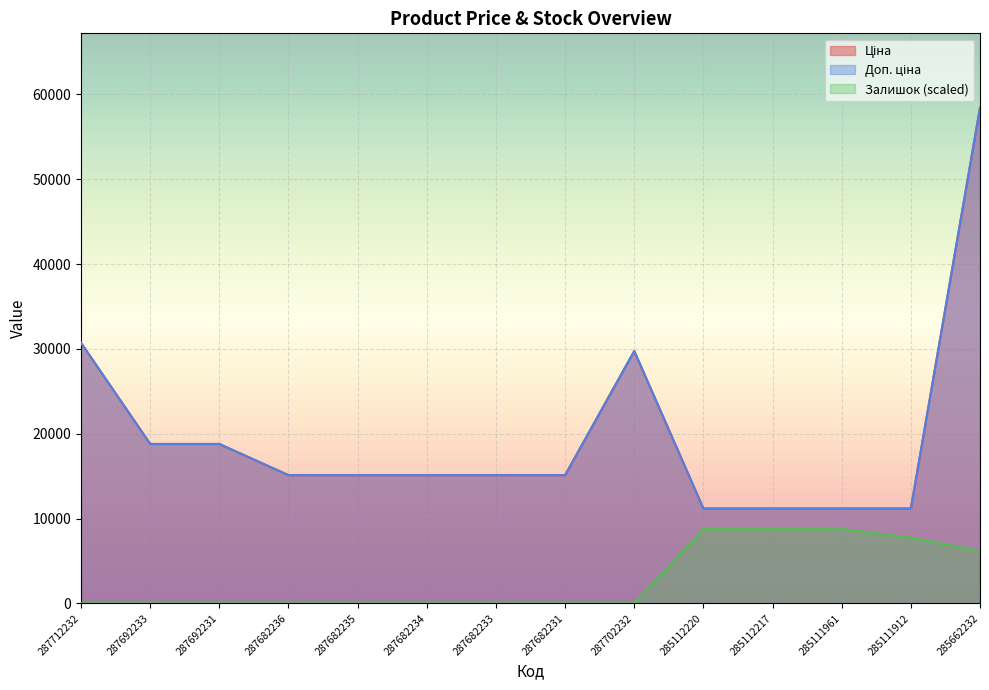

Reading left to right, transcribe all the data shown in this chart.

Ціна: 287712232=30717.1	287692233=18796.8	287692231=18796.8	287682236=15120.0	287682235=15120.0	287682234=15120.0	287682233=15120.0	287682231=15120.0	287702232=29747.2	285112220=11188.2	285112217=11188.2	285111961=11188.2	285111912=11188.2	285662232=58426.5
Доп. ціна: 287712232=30717.1	287692233=18796.8	287692231=18796.8	287682236=15120.0	287682235=15120.0	287682234=15120.0	287682233=15120.0	287682231=15120.0	287702232=29747.2	285112220=11188.2	285112217=11188.2	285111961=11188.2	285111912=11188.2	285662232=58426.5
Залишок: 287712232=0.0	287692233=0.0	287692231=0.0	287682236=0.0	287682235=0.0	287682234=0.0	287682233=0.0	287682231=0.0	287702232=0.0	285112220=8764.0	285112217=8764.0	285111961=8764.0	285111912=7732.9	285662232=6186.3